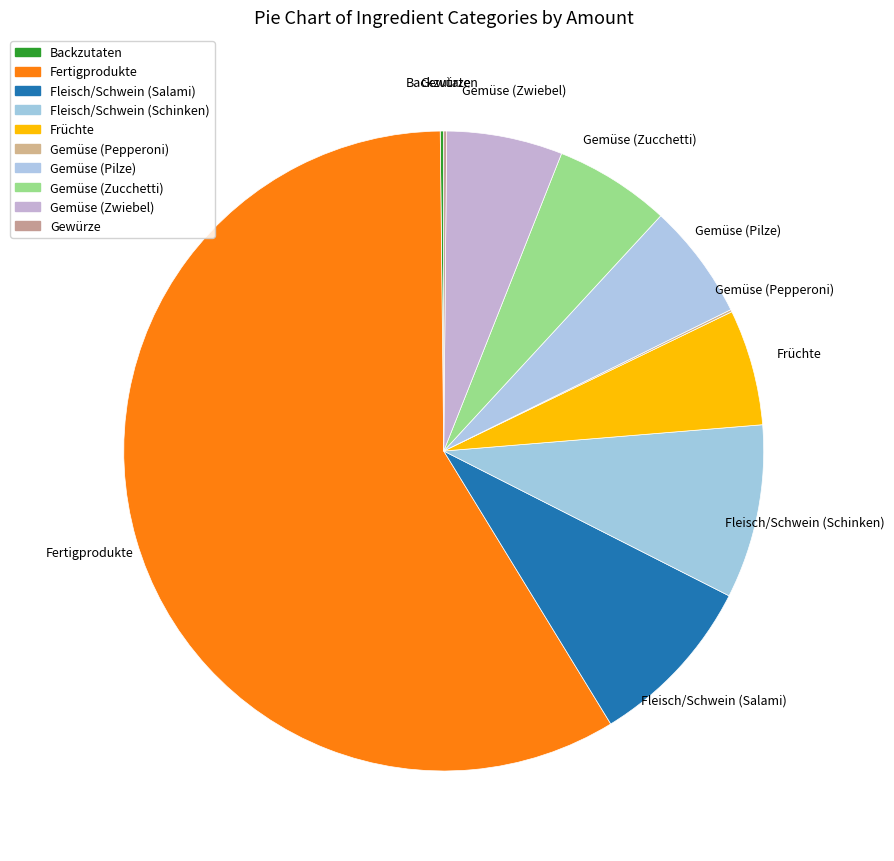

Between Fertigprodukte and Gemüse (Zucchetti), which is larger?

Fertigprodukte